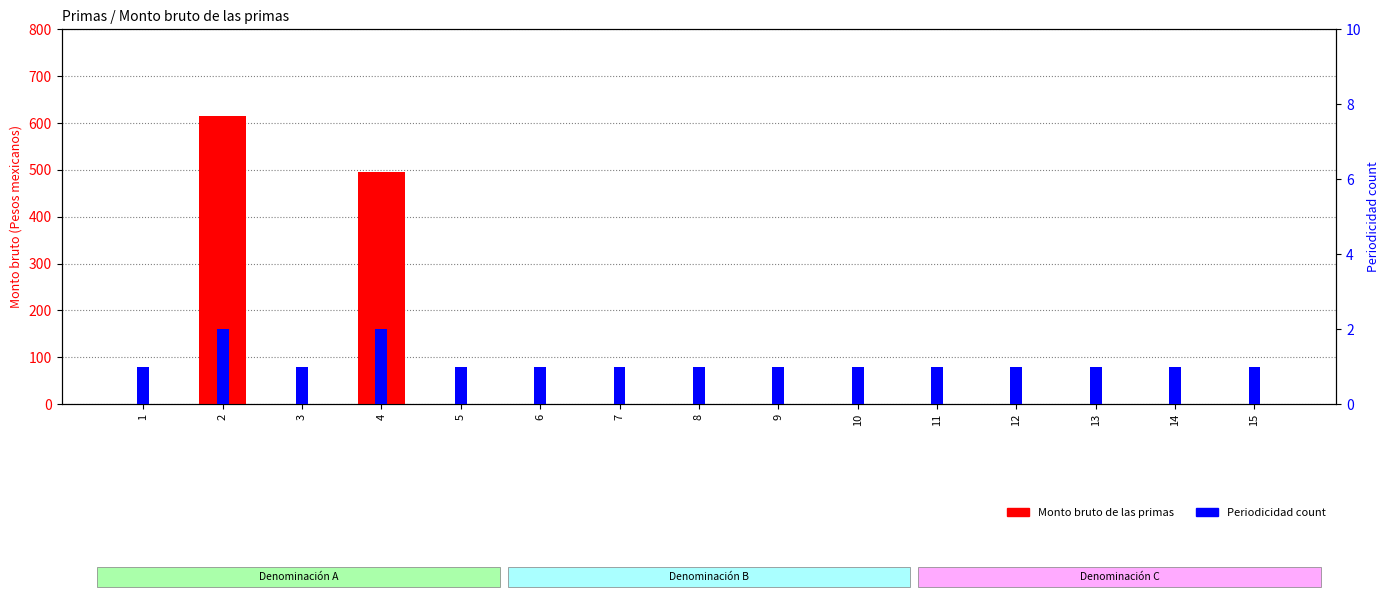

True or false: Monto bruto de las primas has a value of 0.0 at 5.

True